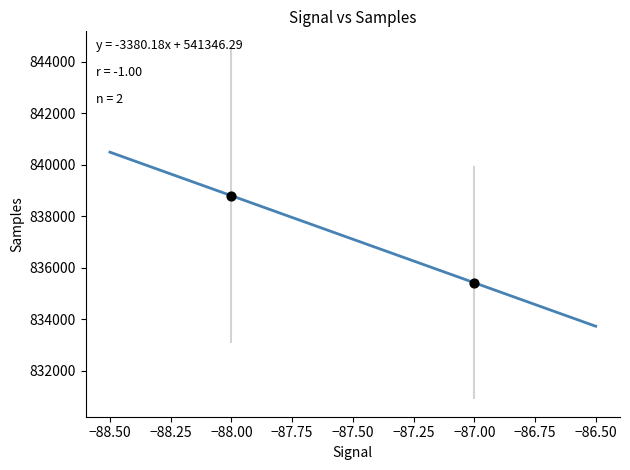

What is the average Y value?

837112.4